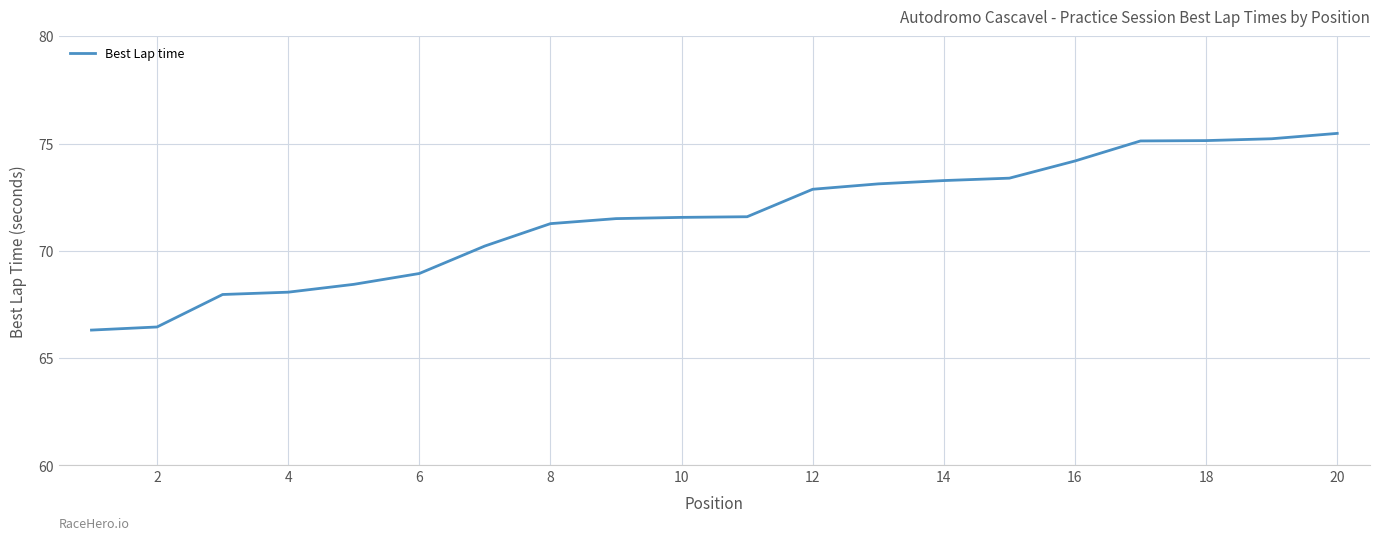

What is the difference between the maximum and minimum values?

9.2